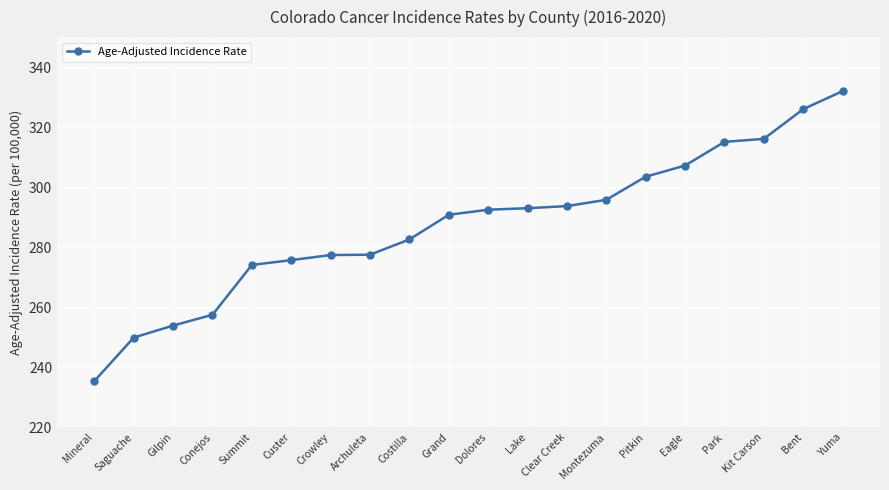

What is the value of the 16th point from the left?

307.2